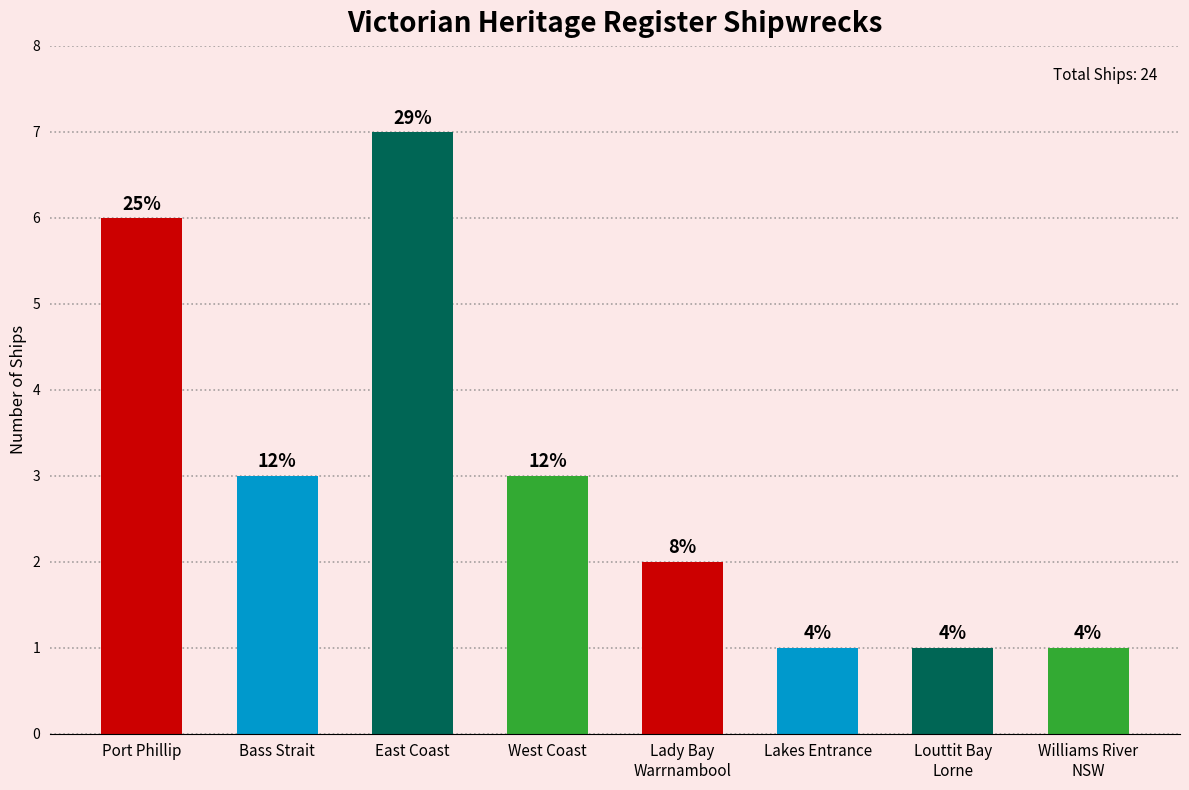

Reading left to right, list all the values displayed in this chart.

6	3	7	3	2	1	1	1